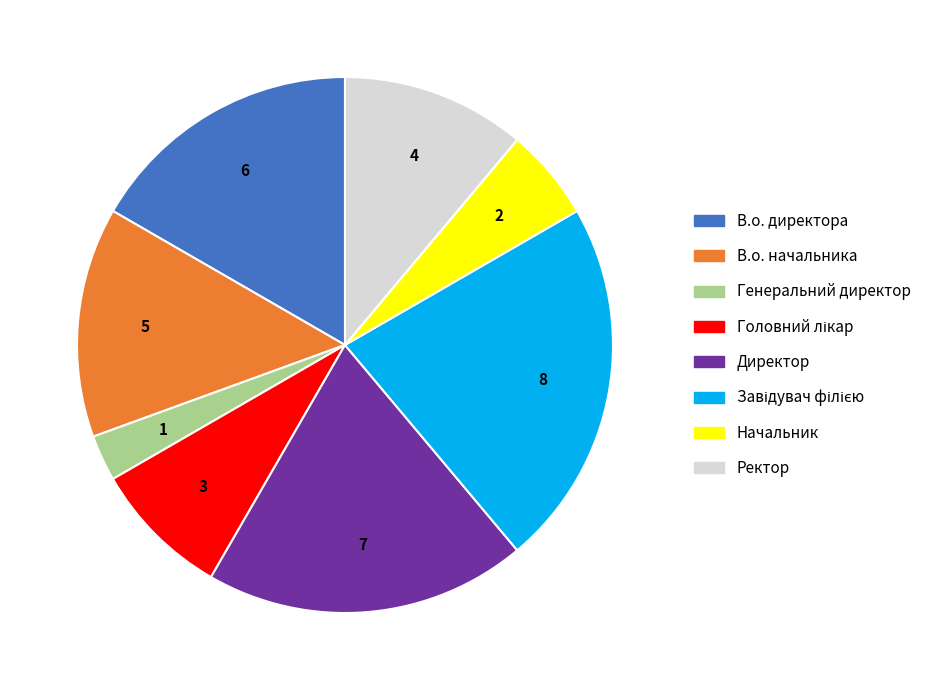

Do Генеральний директор and Ректор together represent more than half of the pie?

No